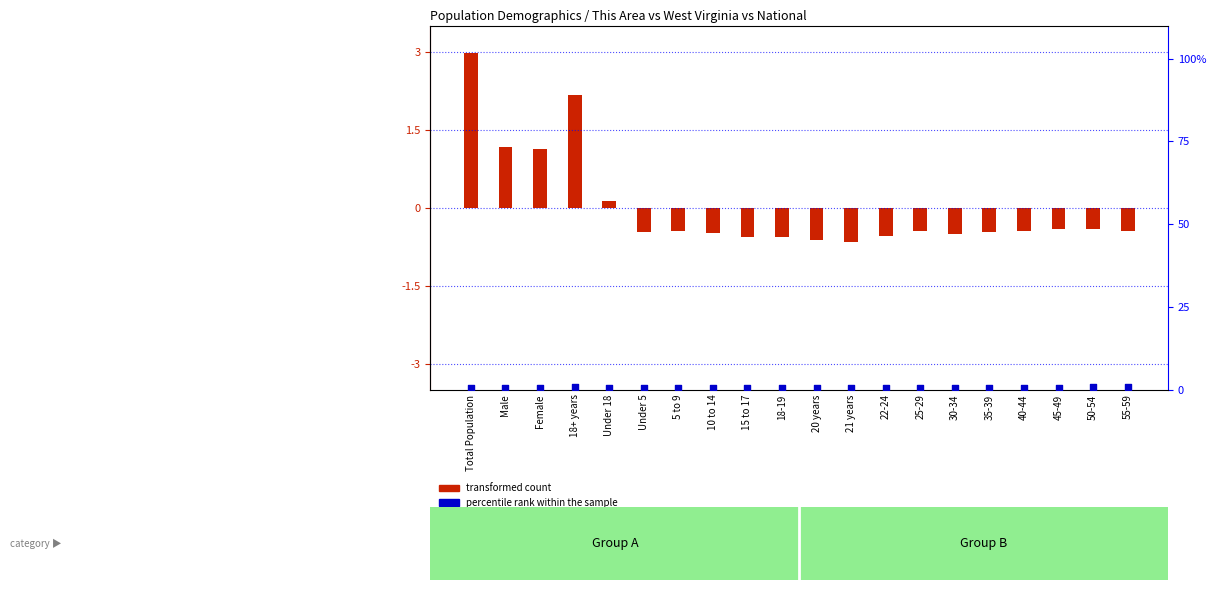

Which has a higher value, 20 years or 40-44?

40-44